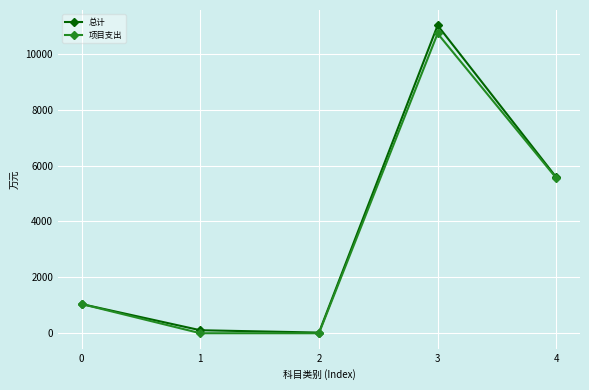

At which category does 项目支出 reach its first local peak?

3